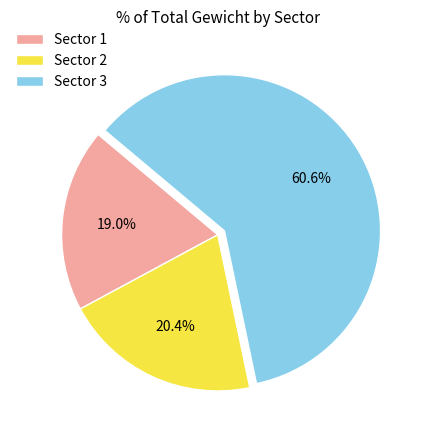

How much of the chart is everything except Sector 1?

81.0%